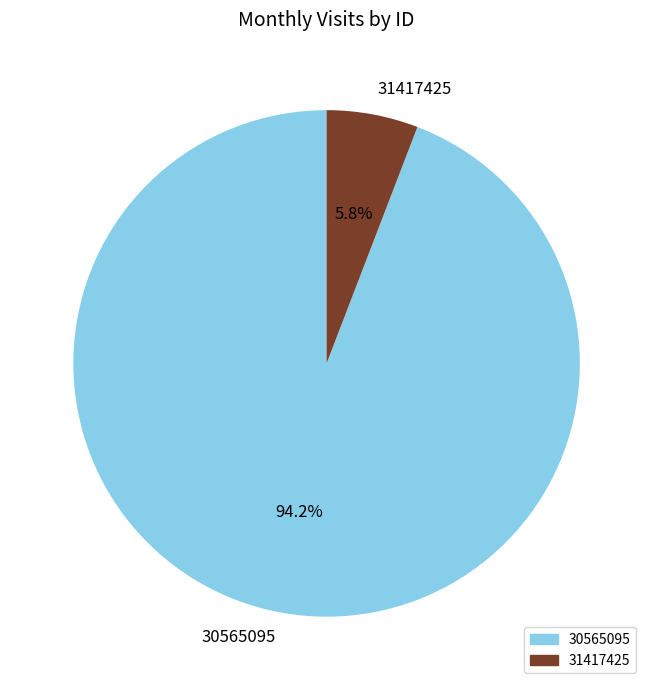

Which slice is the largest?

30565095